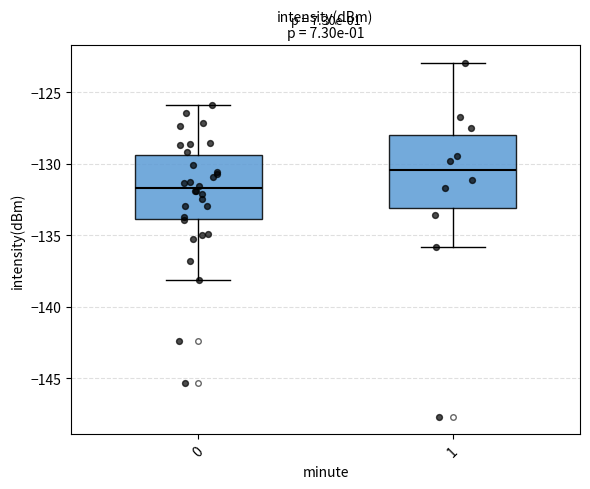

Which box is the tallest, from its lower edge to its upper edge?

1